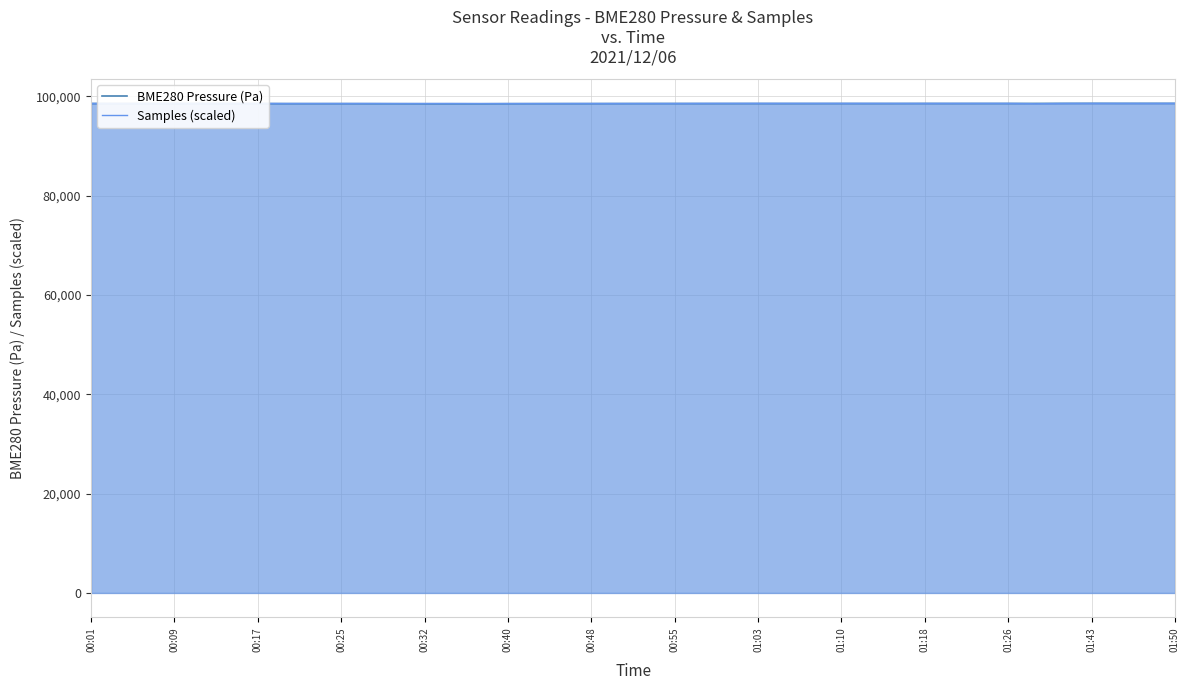

What is the difference between the Samples (scaled) values at 00:55 and 00:48?

1.8